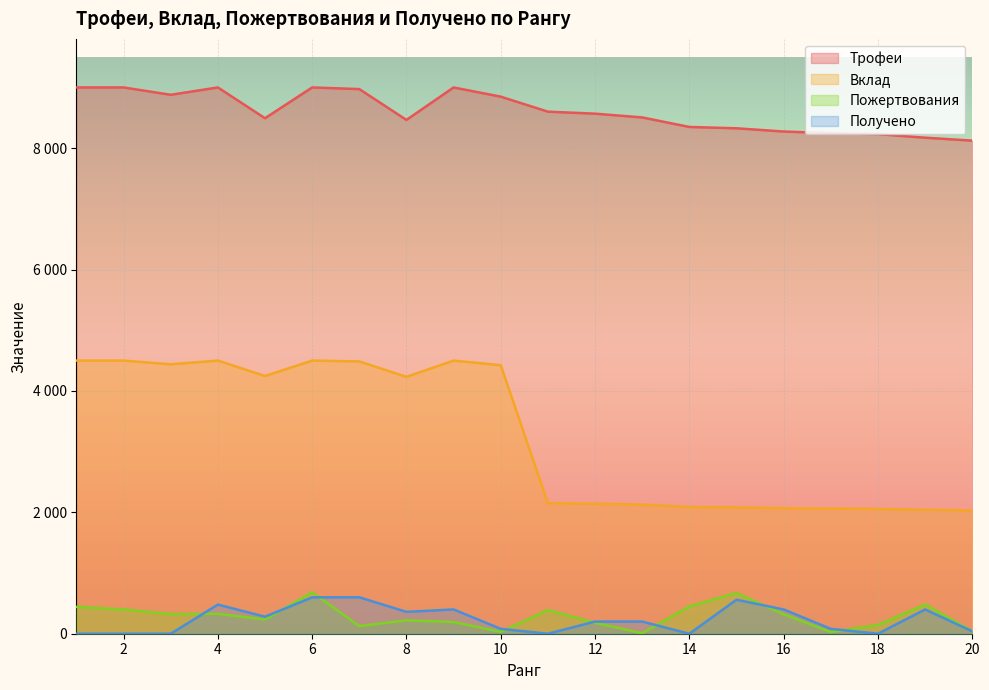

Count the number of data series in this chart.

4